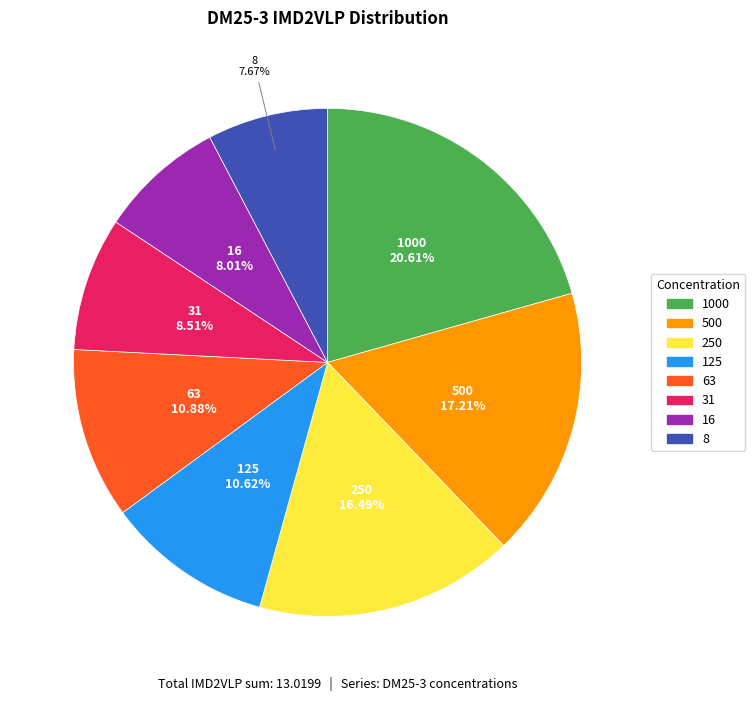

Combined, what portion of the pie is 500 and 250?

33.7%